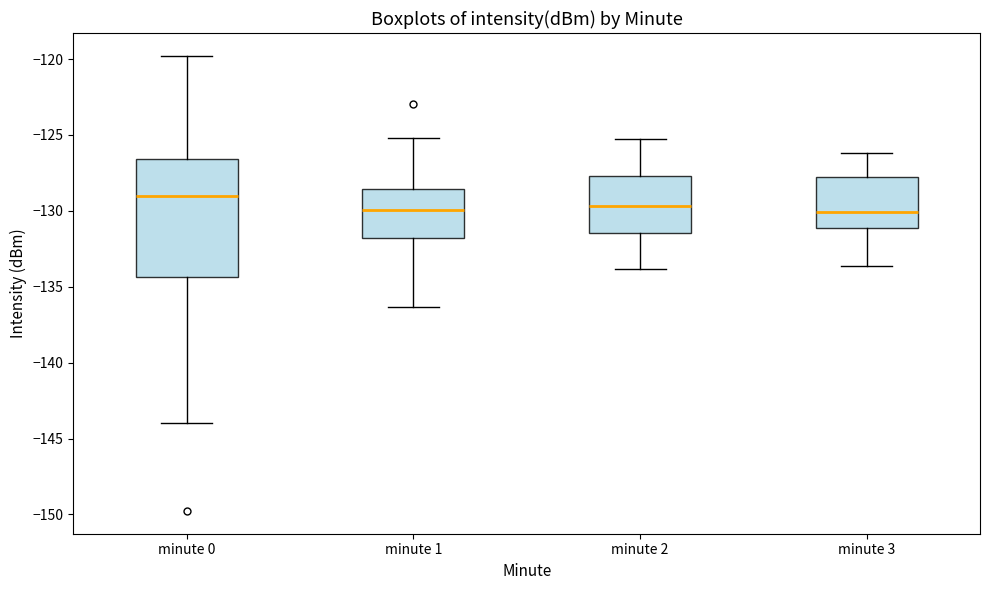

Where is the lower edge of the box for minute 0 on the y-axis? The values are not printed on the chart, so give them approximately, as read against the axis.

-134.5